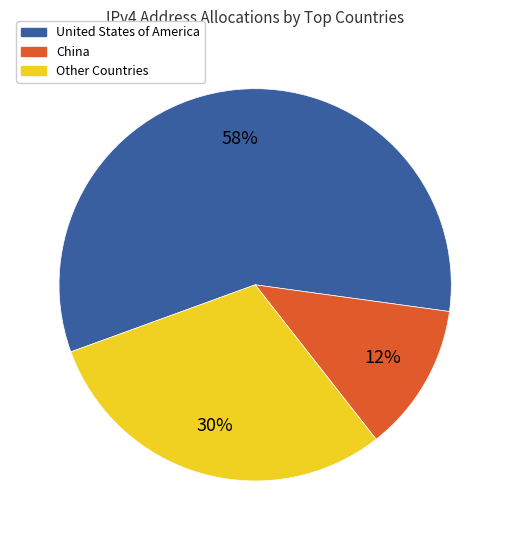

Is there a majority slice in this chart?

Yes